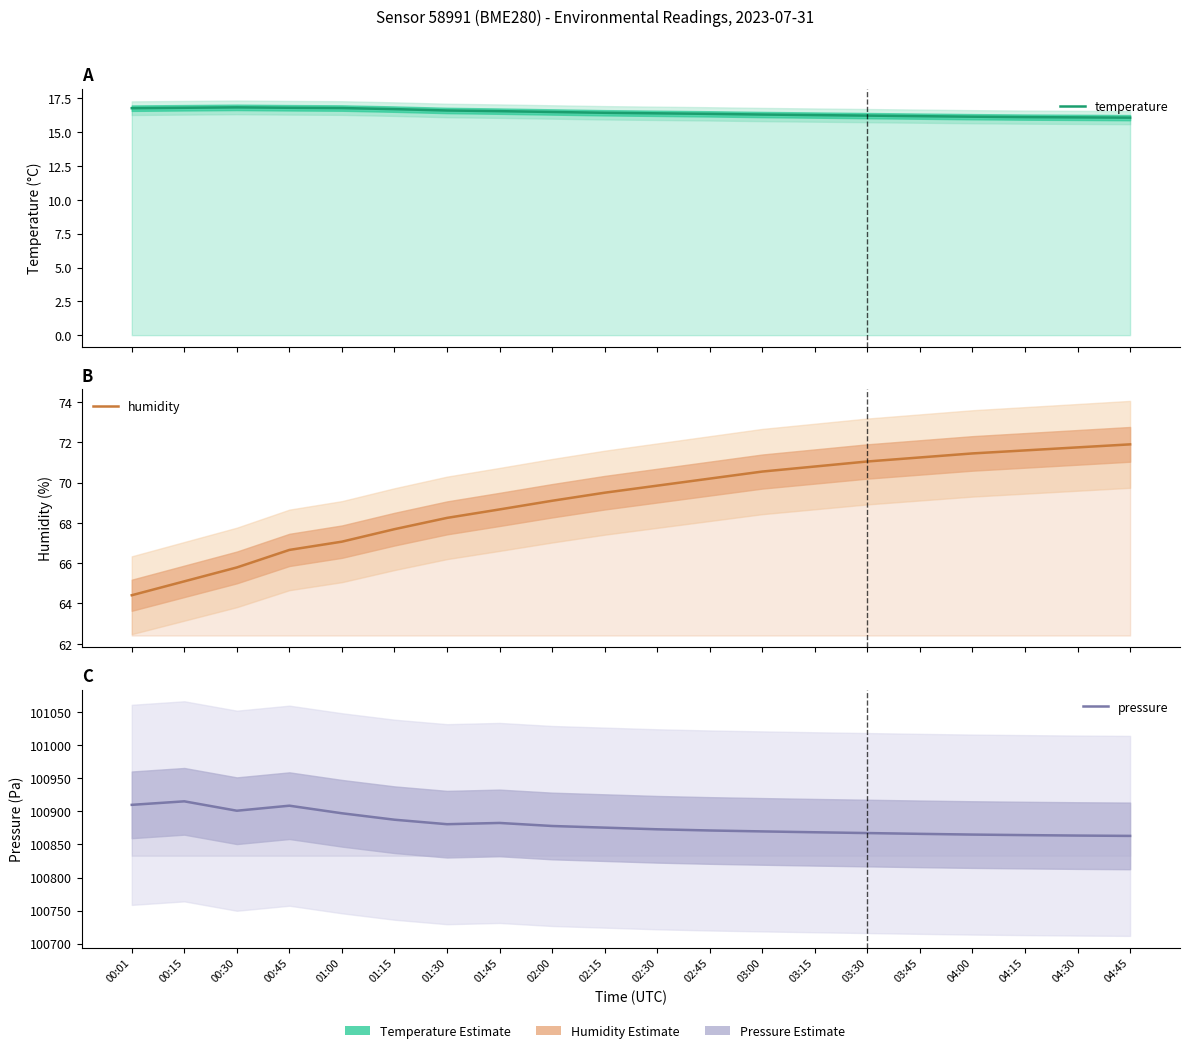

Between 04:30 and 03:45, which is larger?

03:45